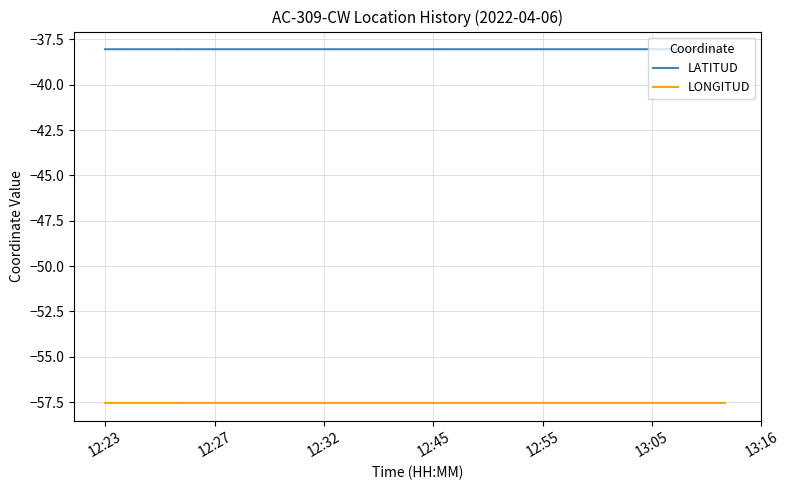

True or false: LATITUD and LONGITUD cross at least once.

False